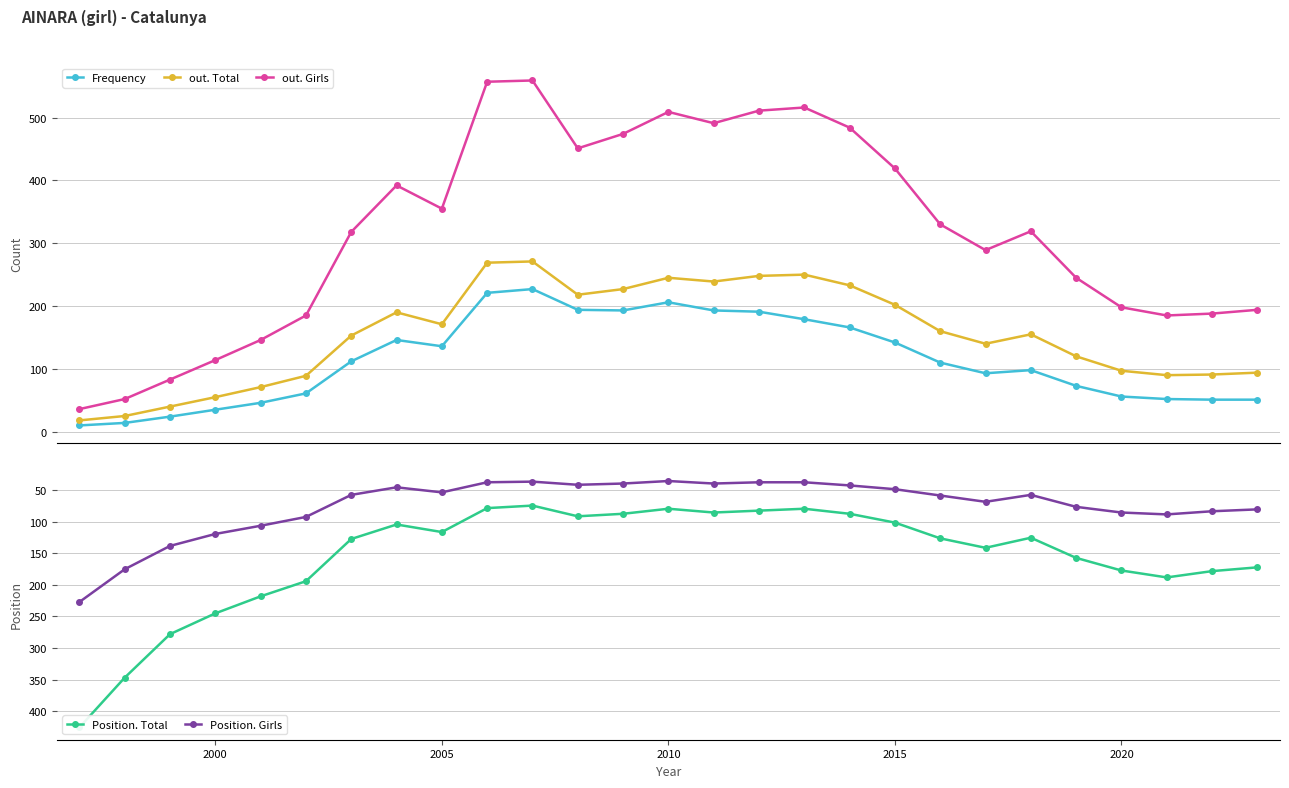

Which series has the widest spread of values?

out. Girls